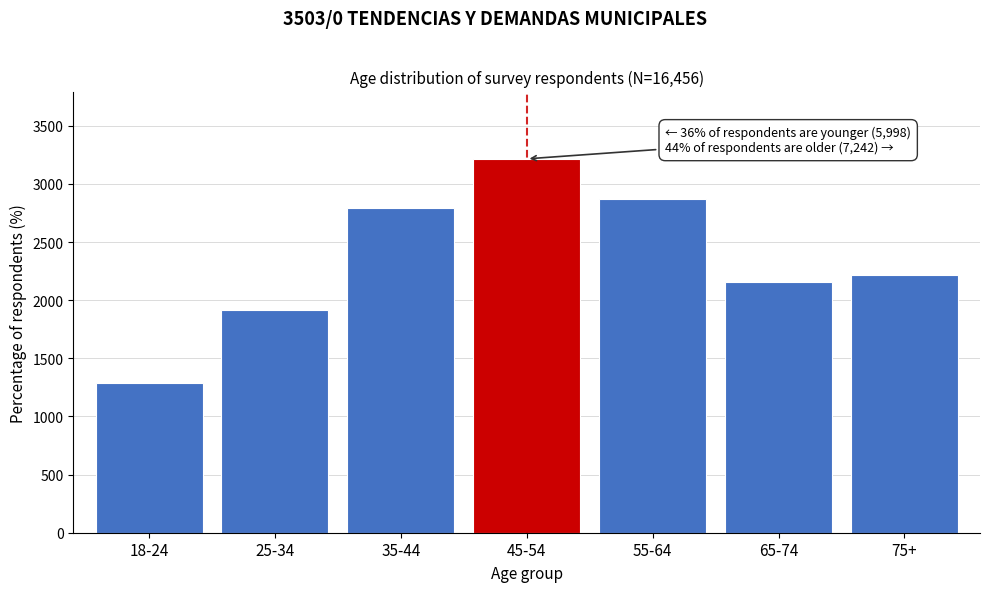

Reading right to left, extract all data points from this chart.

2215	2157	2870	3216	2794	1915	1289